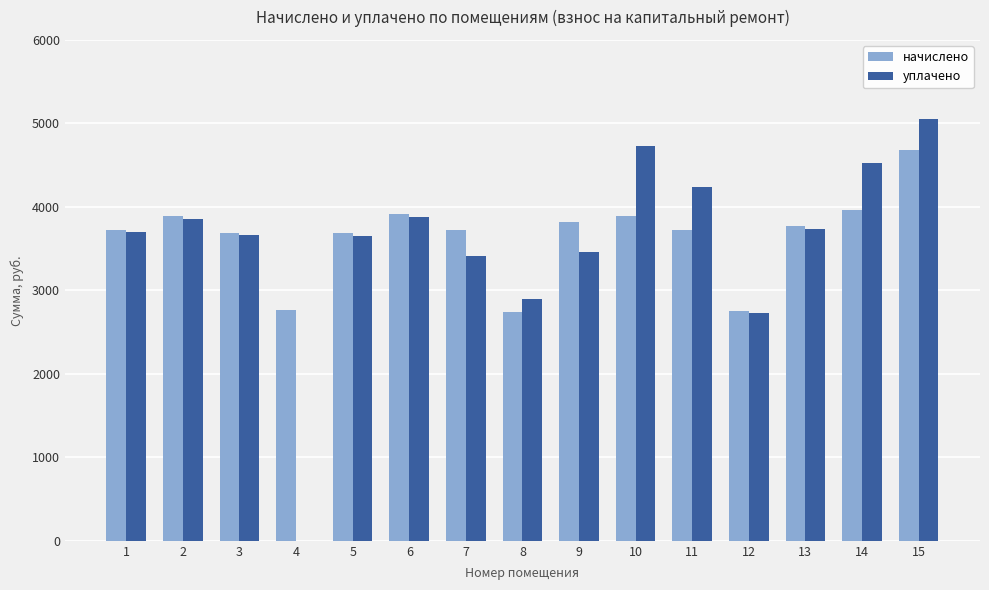

True or false: начислено has a value of 3912.5 at 6.

True